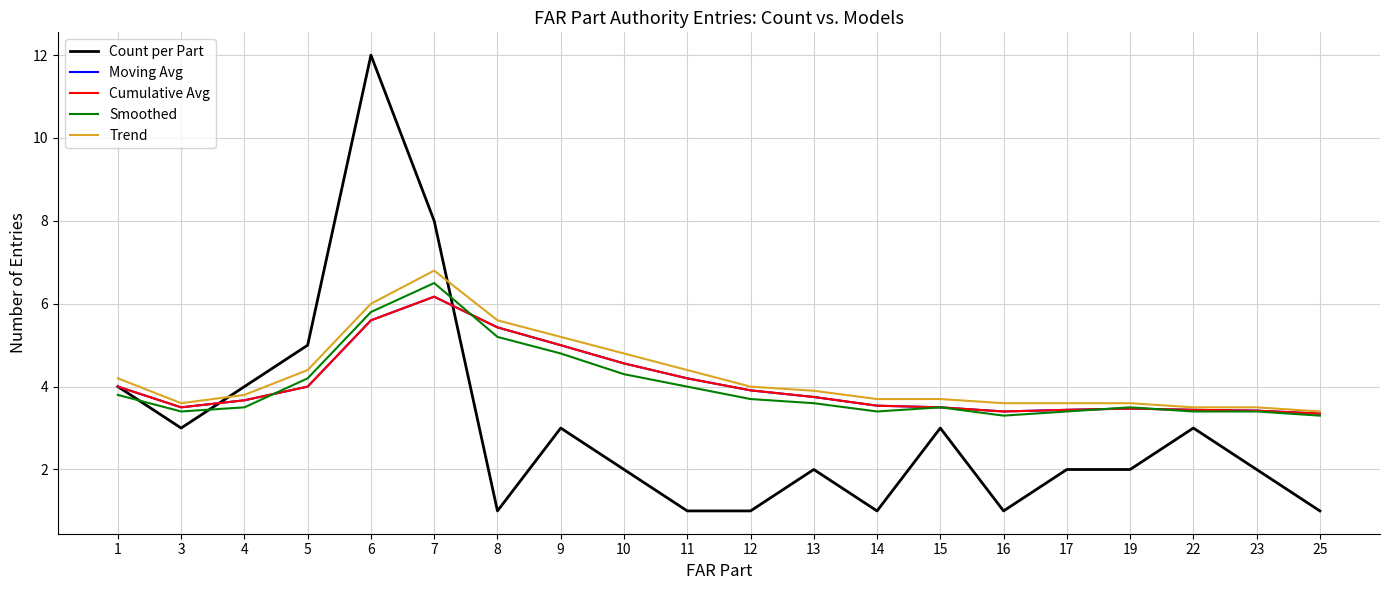

Reading right to left, list all the values displayed in this chart.

Count per Part: 25=1.0	23=2.0	22=3.0	19=2.0	17=2.0	16=1.0	15=3.0	14=1.0	13=2.0	12=1.0	11=1.0	10=2.0	9=3.0	8=1.0	7=8.0	6=12.0	5=5.0	4=4.0	3=3.0	1=4.0
Moving Avg: 25=3.4	23=3.4	22=3.4	19=3.5	17=3.4	16=3.4	15=3.5	14=3.5	13=3.8	12=3.9	11=4.2	10=4.6	9=5.0	8=5.4	7=6.2	6=5.6	5=4.0	4=3.7	3=3.5	1=4.0
Cumulative Avg: 25=3.4	23=3.4	22=3.4	19=3.5	17=3.4	16=3.4	15=3.5	14=3.5	13=3.8	12=3.9	11=4.2	10=4.6	9=5.0	8=5.4	7=6.2	6=5.6	5=4.0	4=3.7	3=3.5	1=4.0
Smoothed: 25=3.3	23=3.4	22=3.4	19=3.5	17=3.4	16=3.3	15=3.5	14=3.4	13=3.6	12=3.7	11=4.0	10=4.3	9=4.8	8=5.2	7=6.5	6=5.8	5=4.2	4=3.5	3=3.4	1=3.8
Trend: 25=3.4	23=3.5	22=3.5	19=3.6	17=3.6	16=3.6	15=3.7	14=3.7	13=3.9	12=4.0	11=4.4	10=4.8	9=5.2	8=5.6	7=6.8	6=6.0	5=4.4	4=3.8	3=3.6	1=4.2